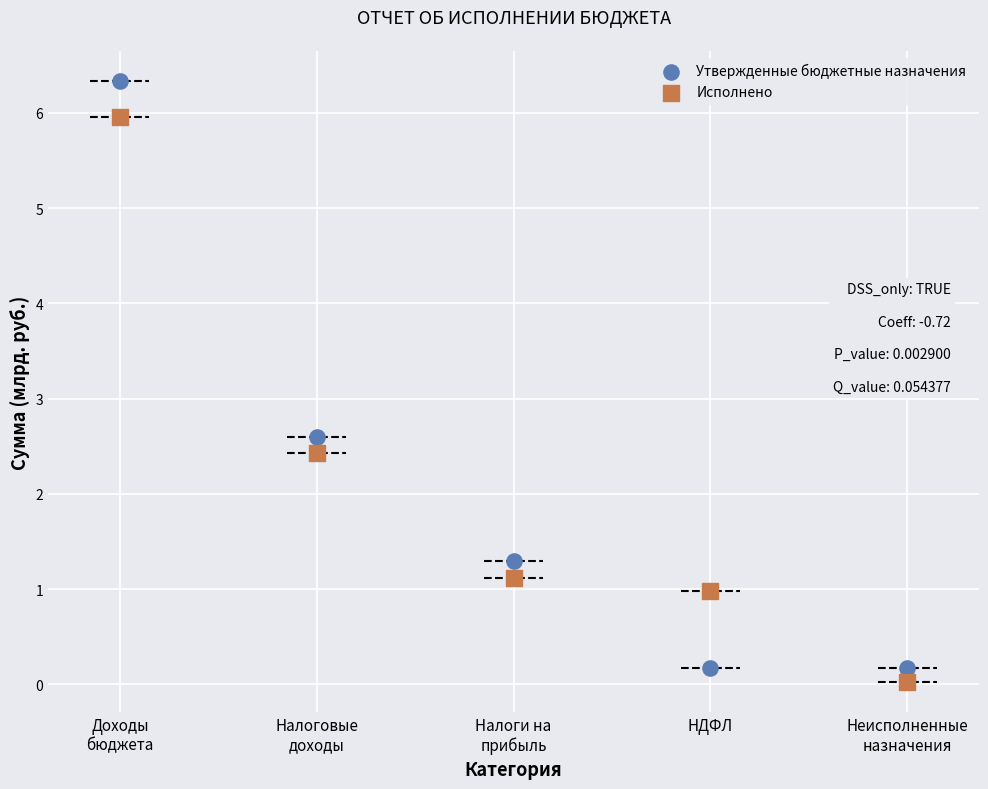

Which series reaches the maximum Y coordinate?

Утвержденные бюджетные назначения